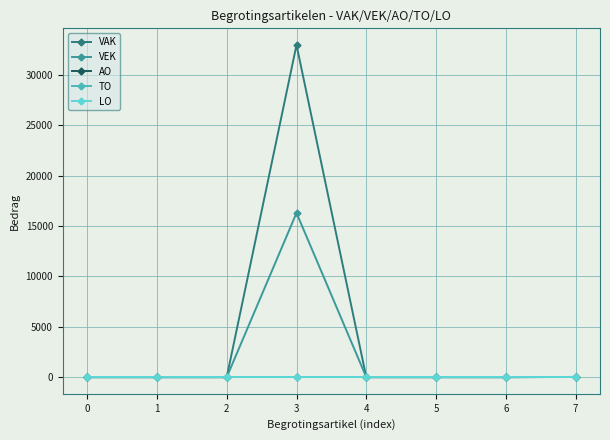

True or false: VEK has more than 0 interior local peaks.

True